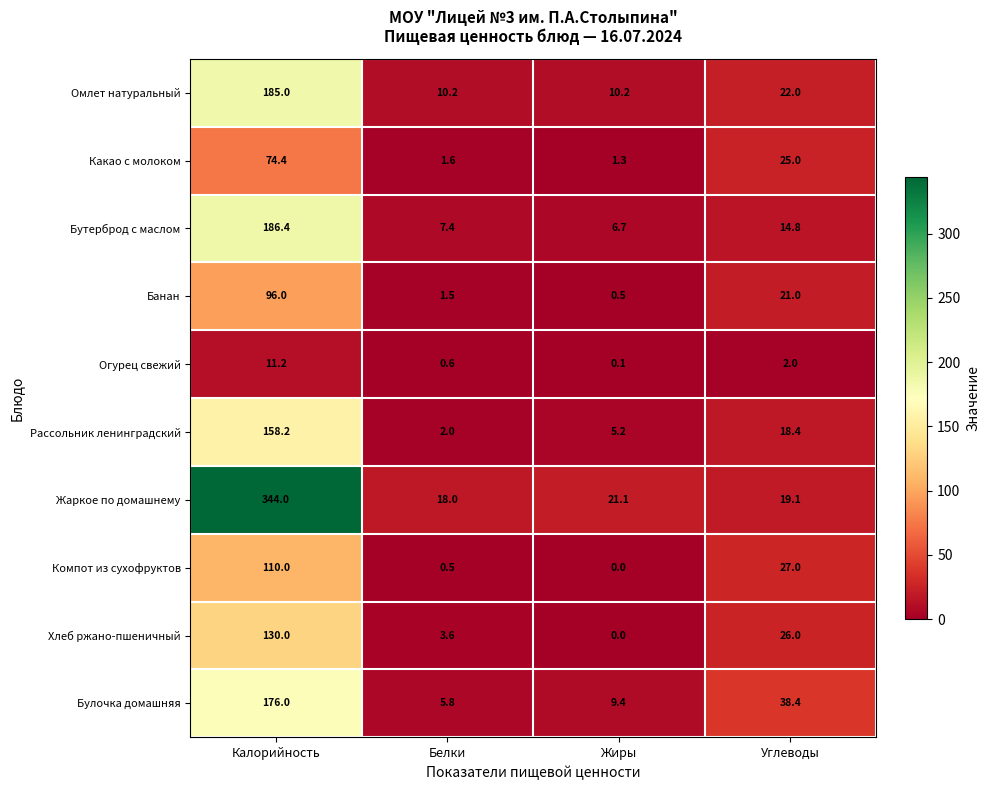

At which label is Компот из сухофруктов closest to 55?

Углеводы